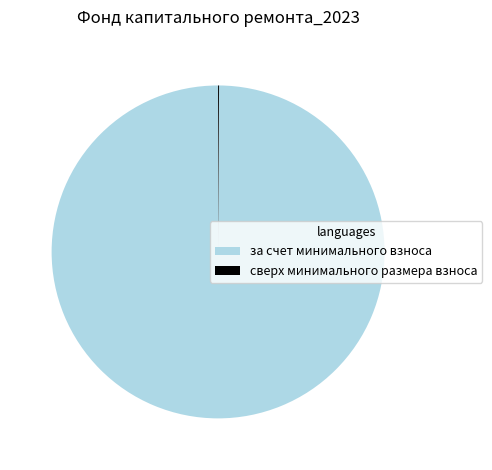

Which slice is the largest?

за счет минимального взноса